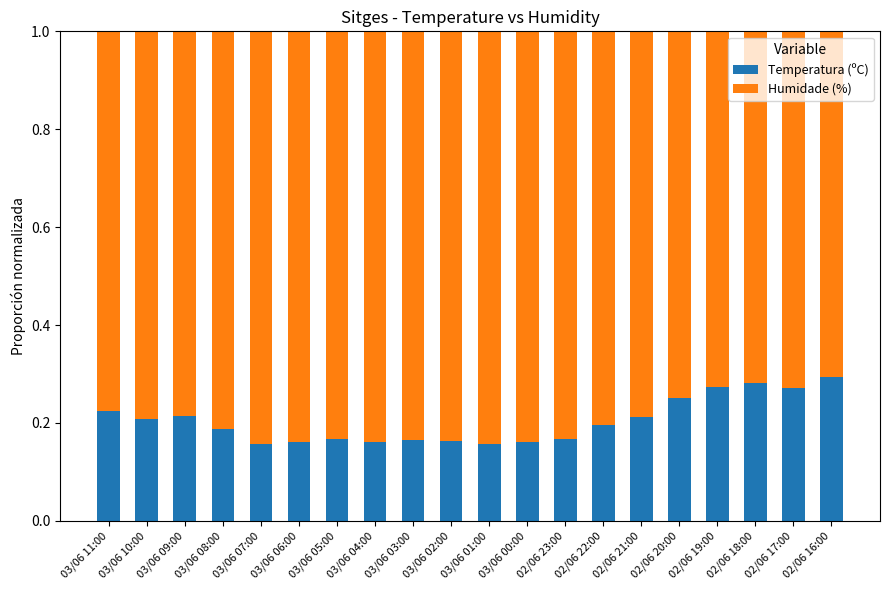

The Temperatura (ºC) series shows 0.1 at 03/06 03:00. True or false?

False